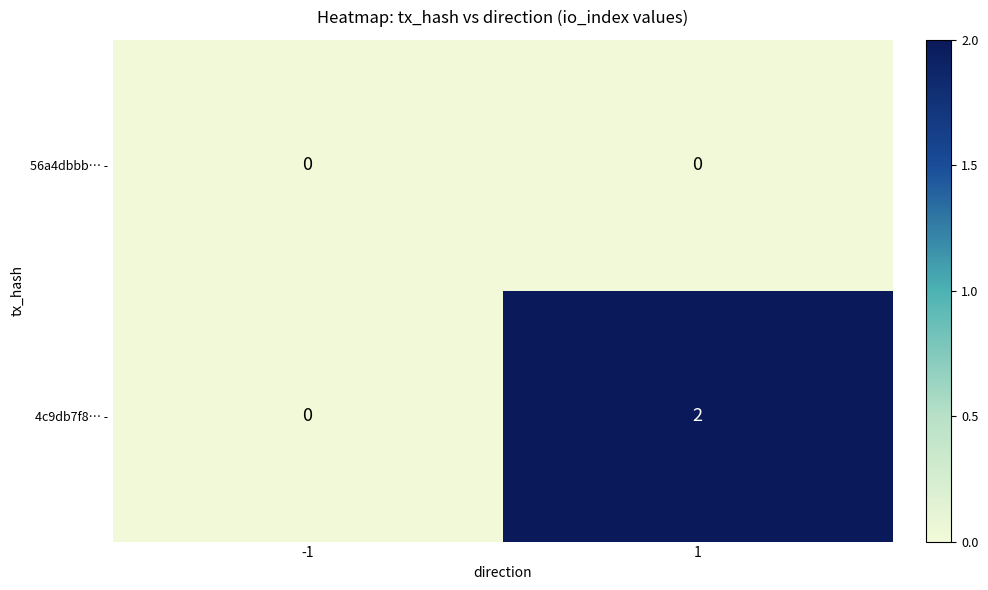

Is it true that 56a4dbbb… - equals 0 at 1?

True